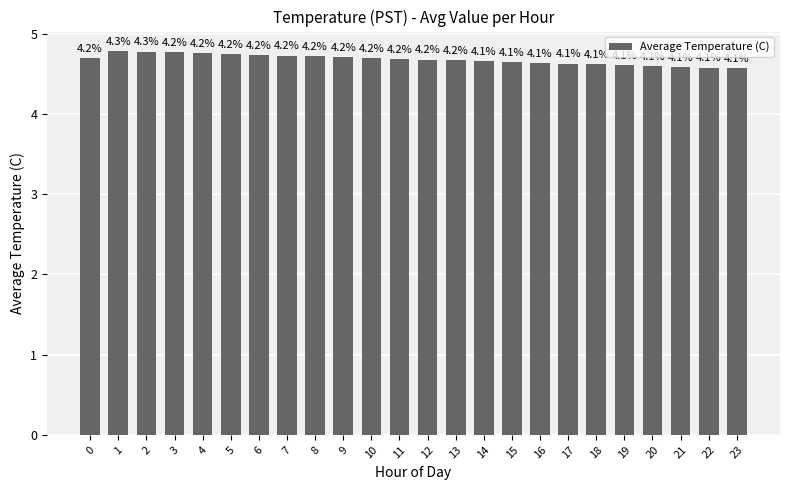

The value at 2 is 1.6. True or false?

False